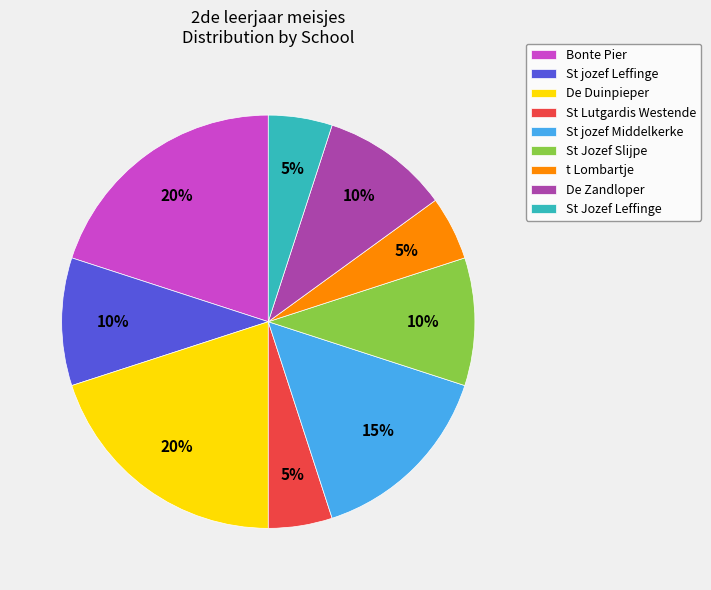

To the nearest percent, what portion does St Lutgardis Westende represent?

5%